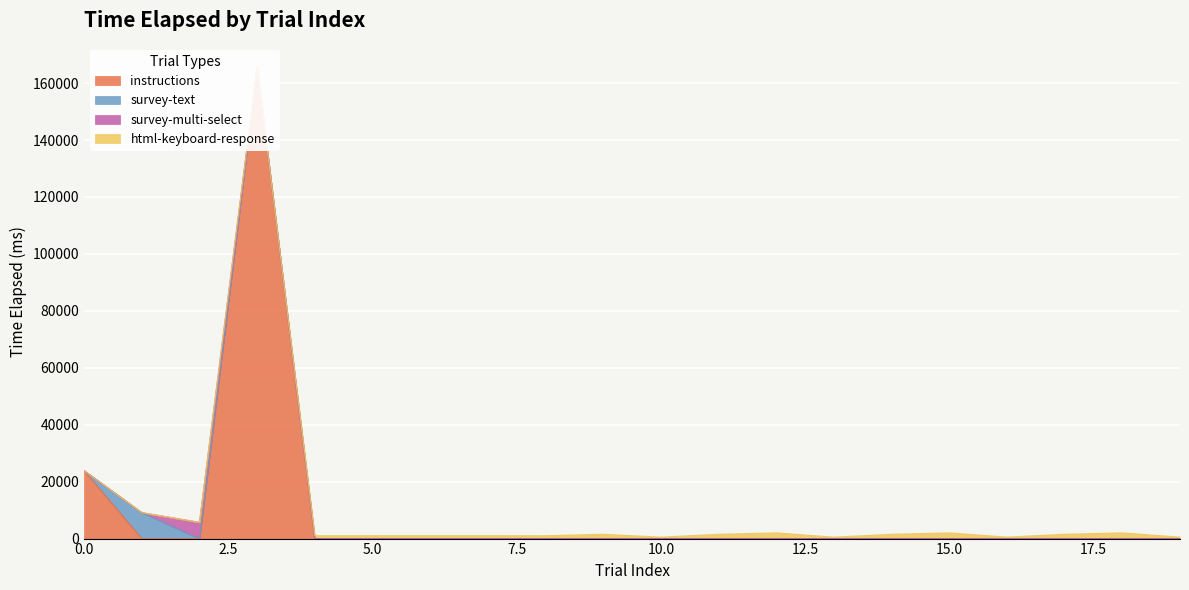

Rank the series by their maximum value, from lowest to highest.

html-keyboard-response, survey-multi-select, survey-text, instructions